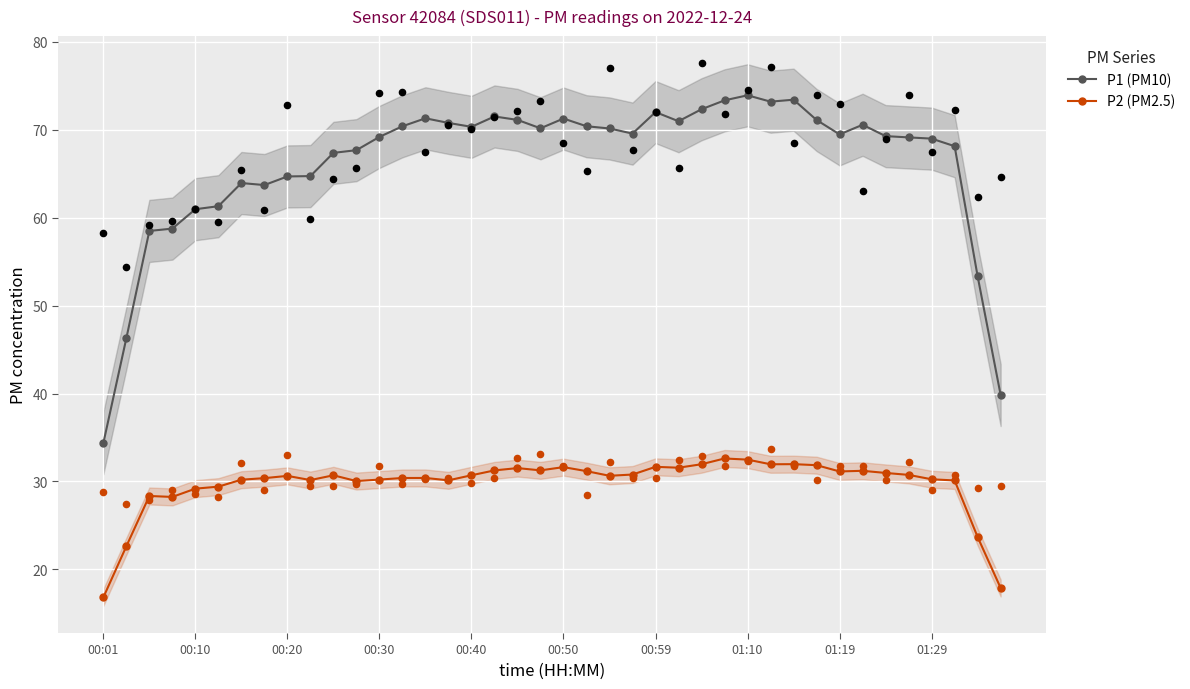

Which series contains the lowest Y value?

P2 (PM2.5)